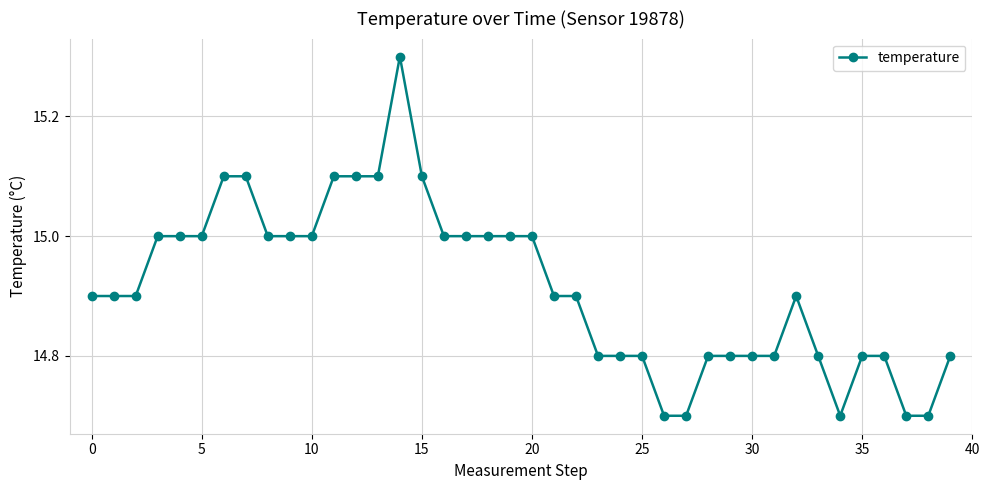

What is the smallest value displayed?

14.7